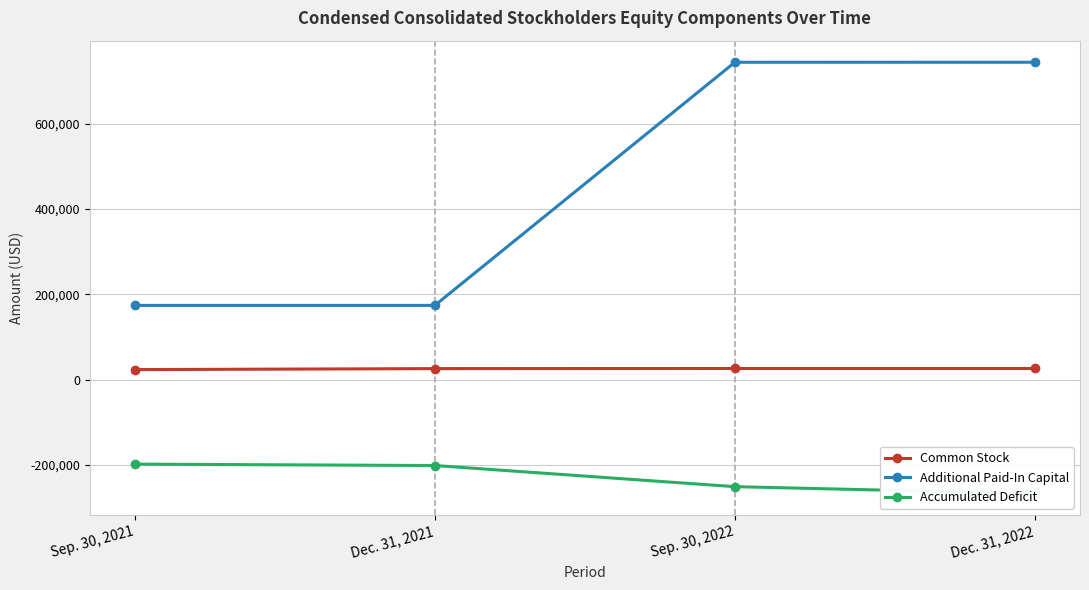

What position from the left is Dec. 31, 2021?

2